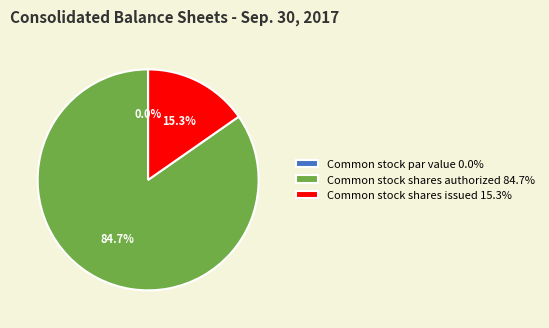

Does Common stock shares authorized 84.7% represent more than half of the total?

Yes